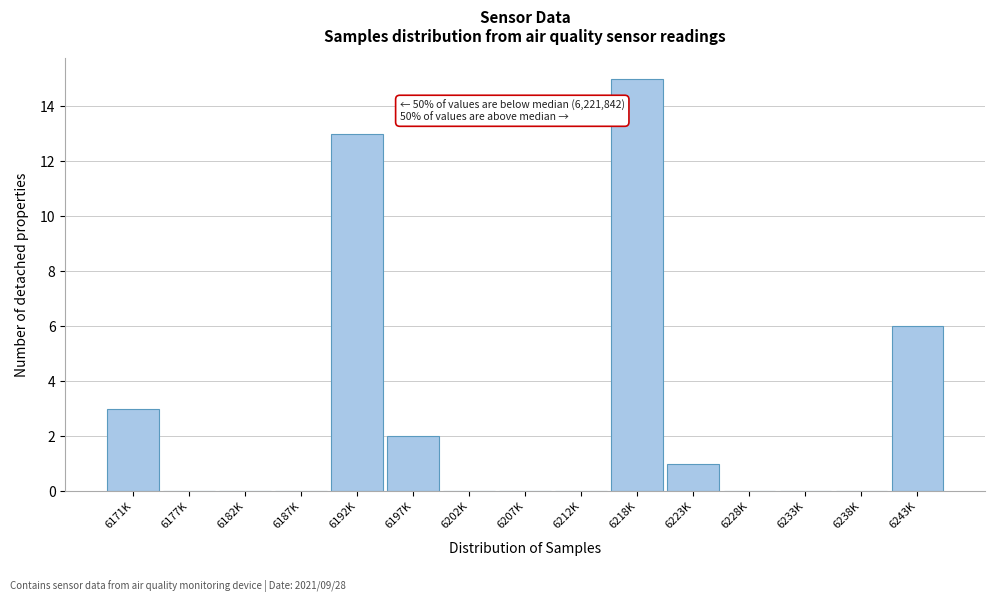

Reading left to right, list all the values displayed in this chart.

6171K=3	6177K=0	6182K=0	6187K=0	6192K=13	6197K=2	6202K=0	6207K=0	6212K=0	6218K=15	6223K=1	6228K=0	6233K=0	6238K=0	6243K=6